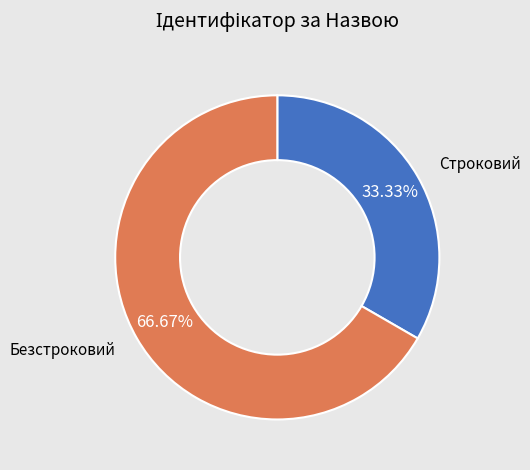

How many slices are in this pie chart?

2